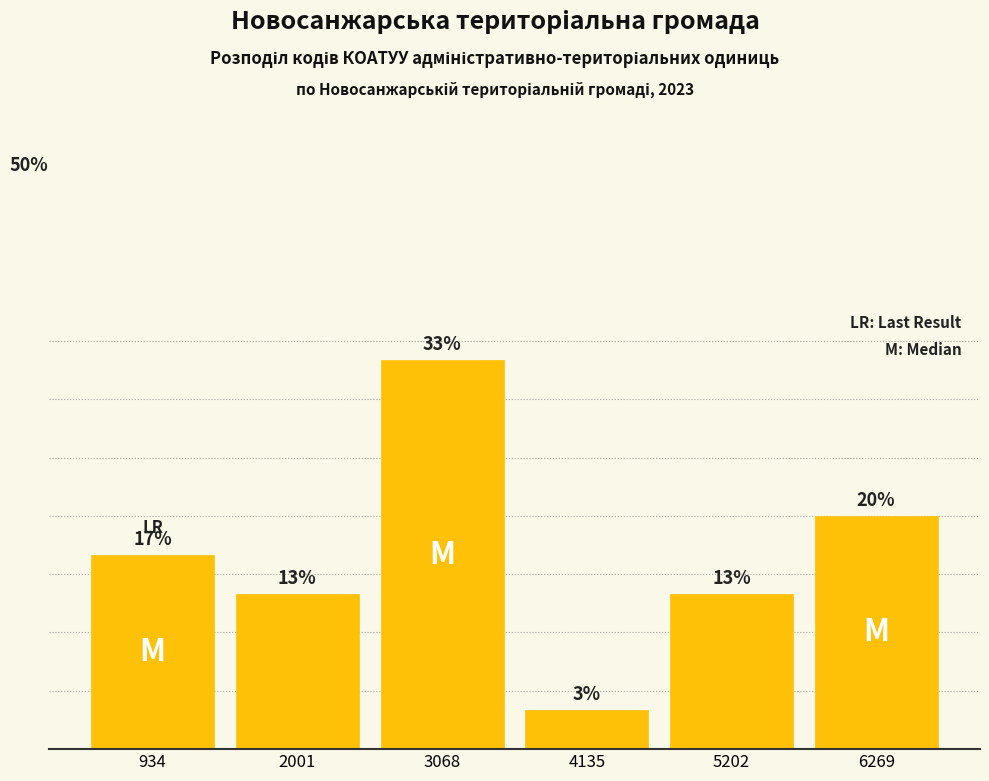

Are the bars horizontal?

No